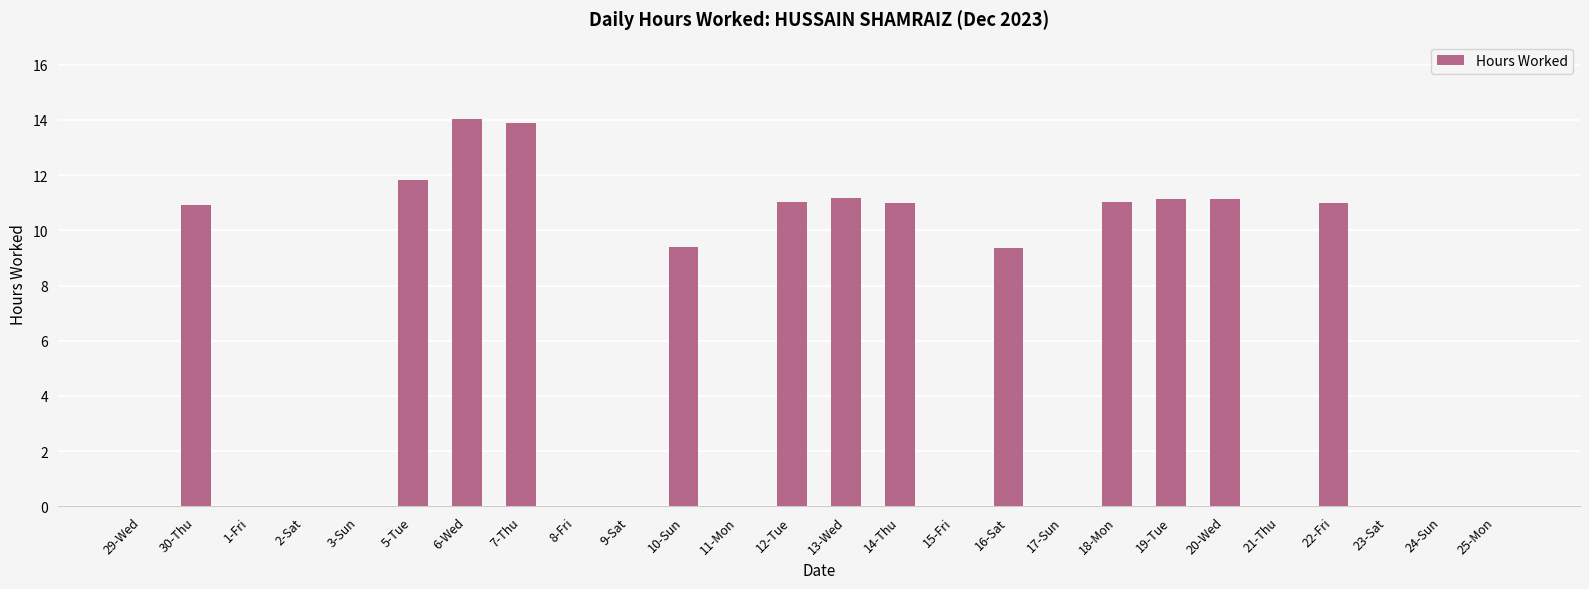

Where does the data first go above 9?

30-Thu